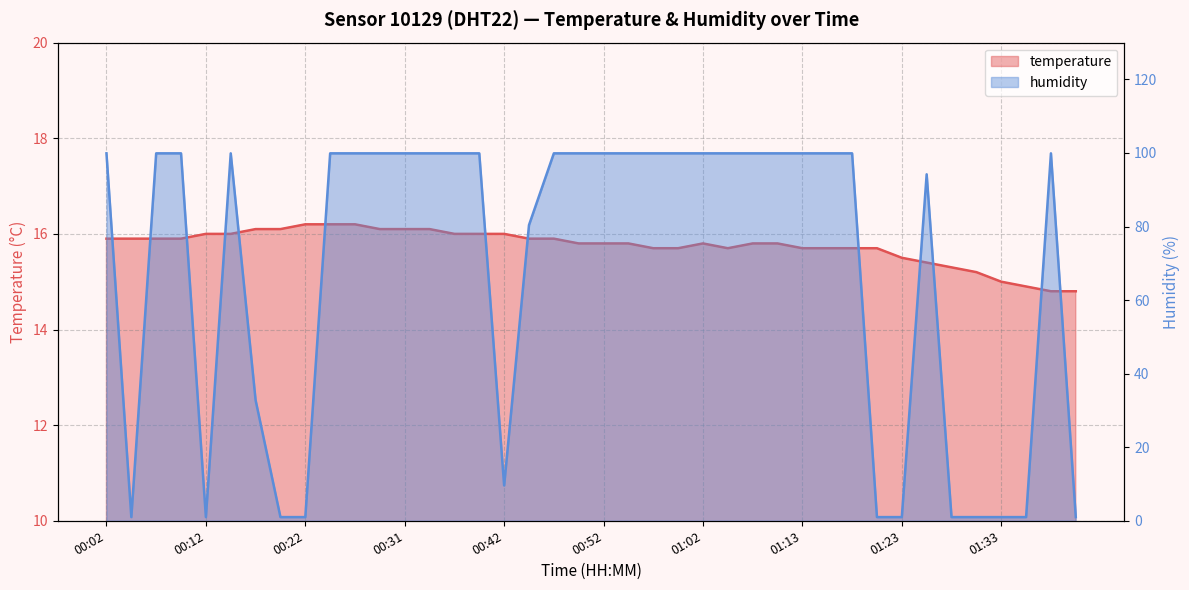

At 00:24, list the series in order from largest to smallest.

humidity, temperature